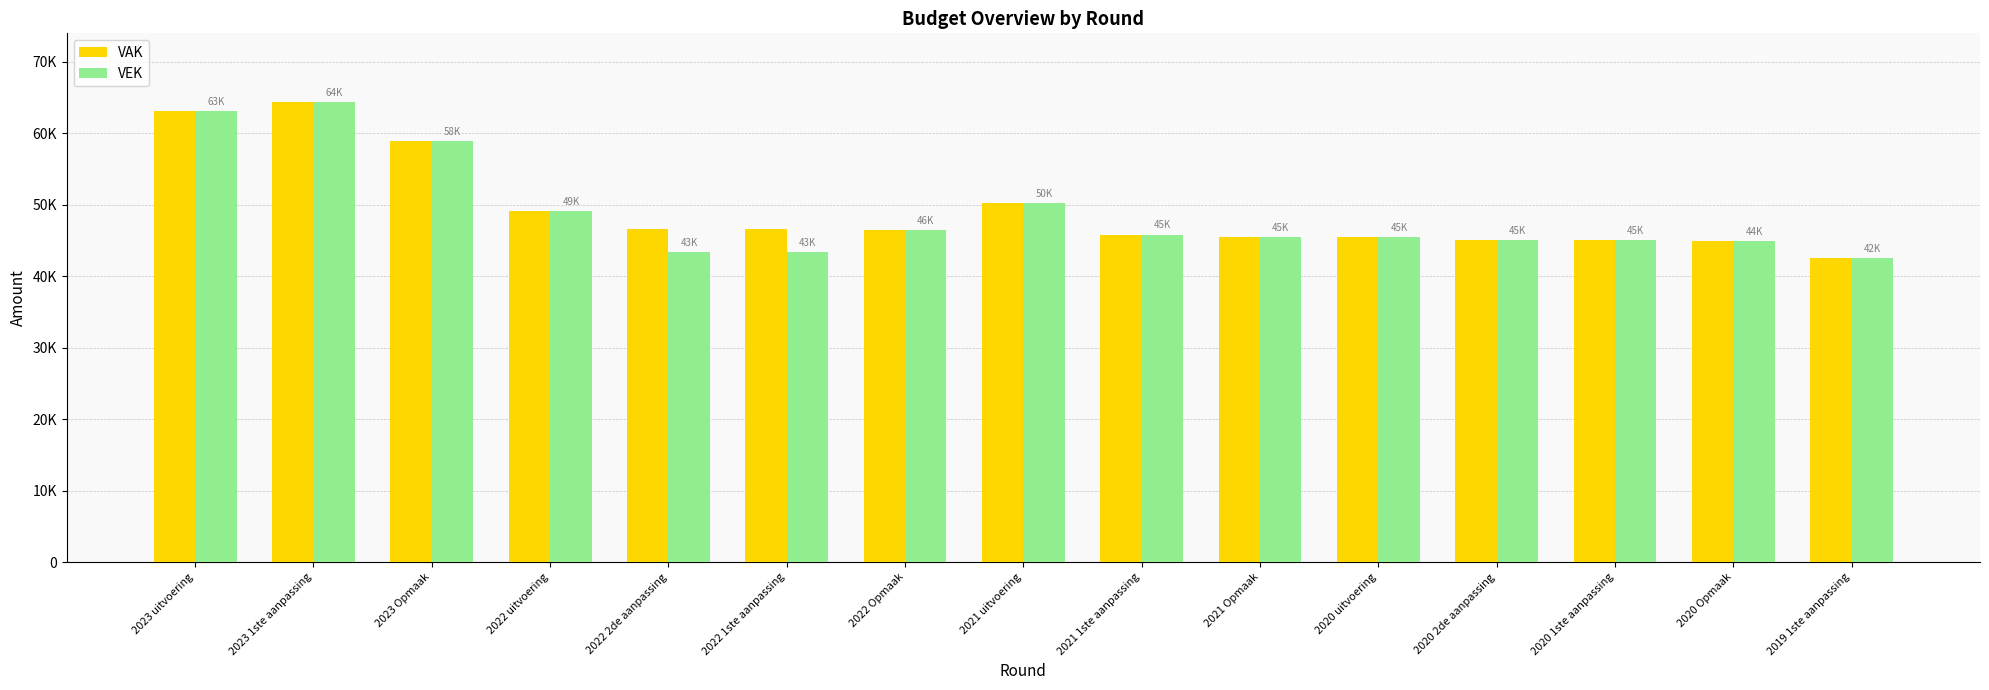

At 2019 1ste aanpassing, list the series in order from smallest to largest.

VAK, VEK